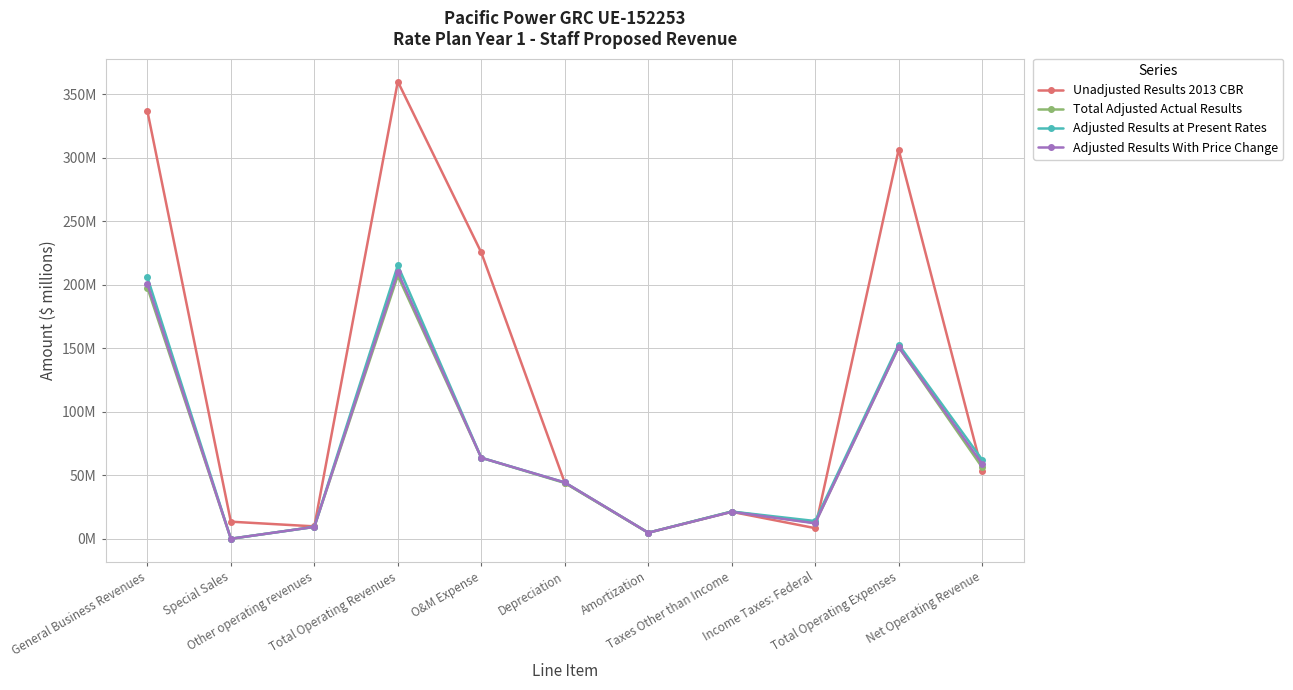

In Adjusted Results at Present Rates, how many points are lower than both neighbors (excluding endpoints)?

3